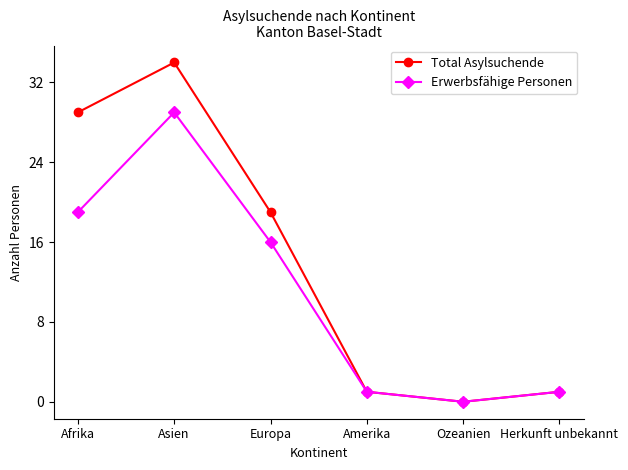

Where is the first local minimum for Total Asylsuchende?

Ozeanien